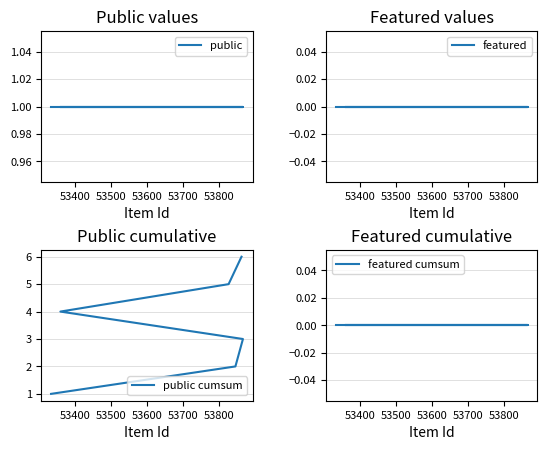

Count the public cumsum values in the range 2 to 5.

4